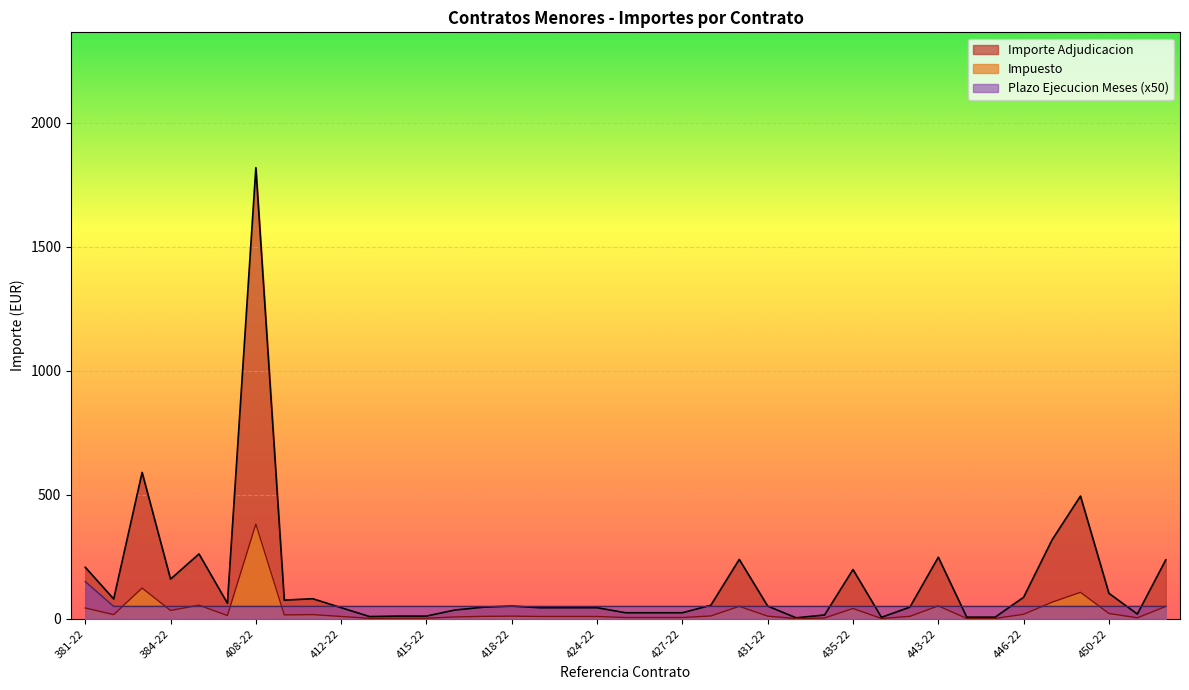

How many data points does each series have?

39